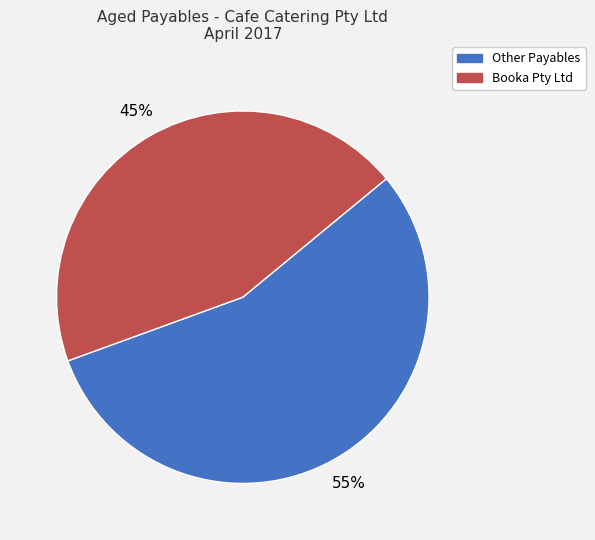

To the nearest percent, what is the average slice percentage?

50%